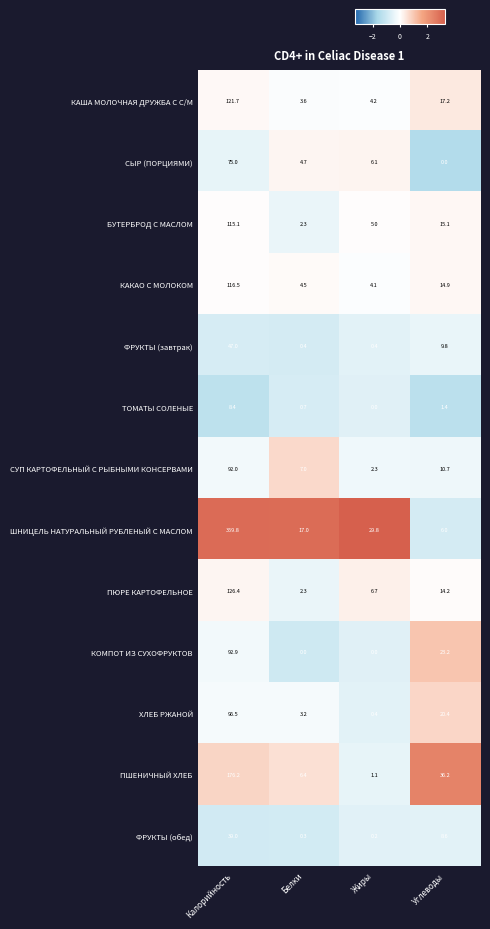

Which category has the highest value in the БУТЕРБРОД С МАСЛОМ series?

Калорийность